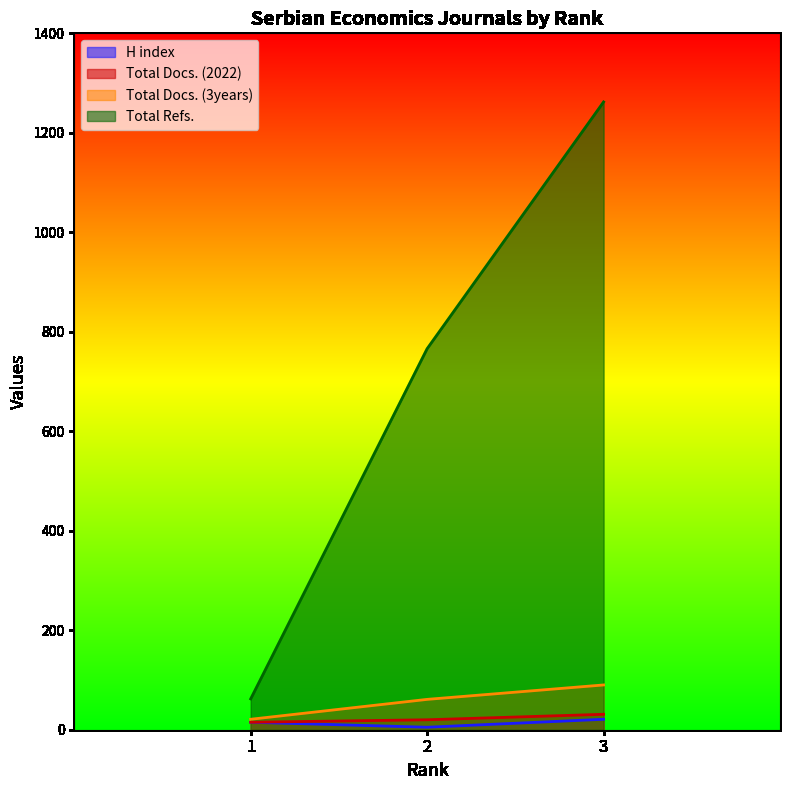

What is the minimum value shown in the chart?

5